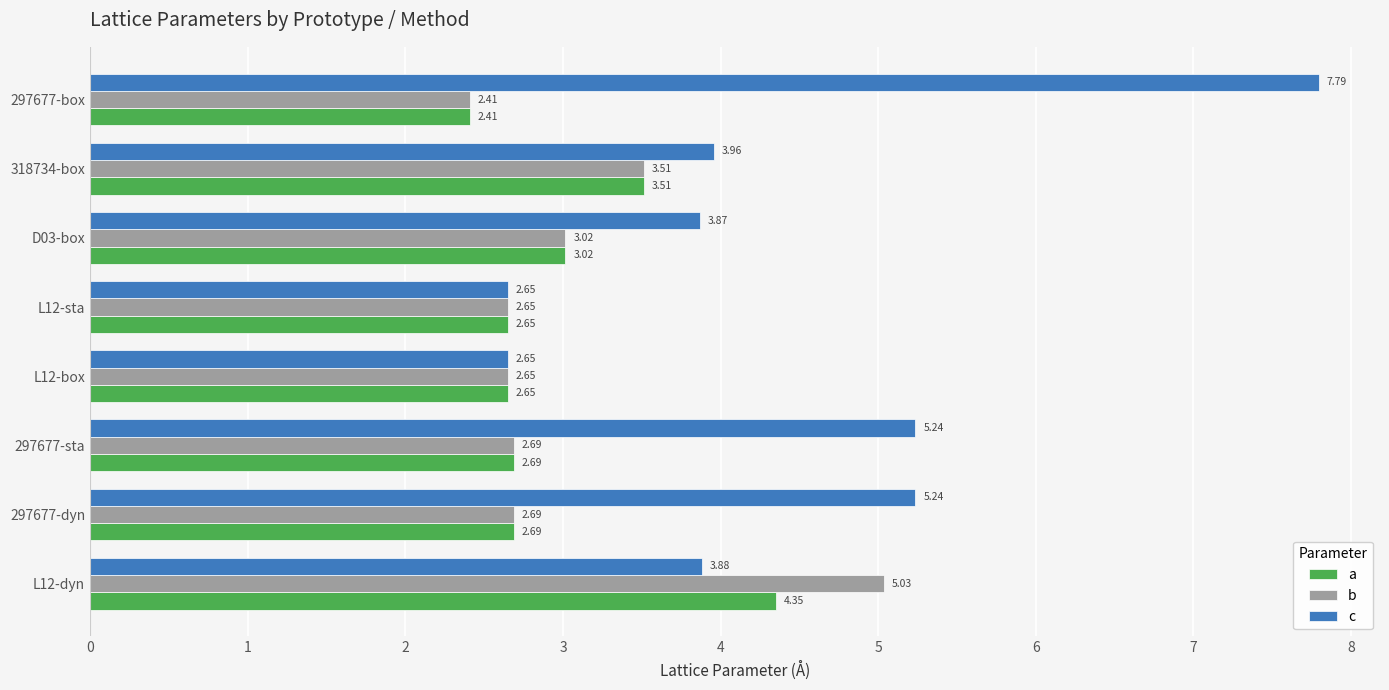

Which series has the largest range (max minus min)?

c